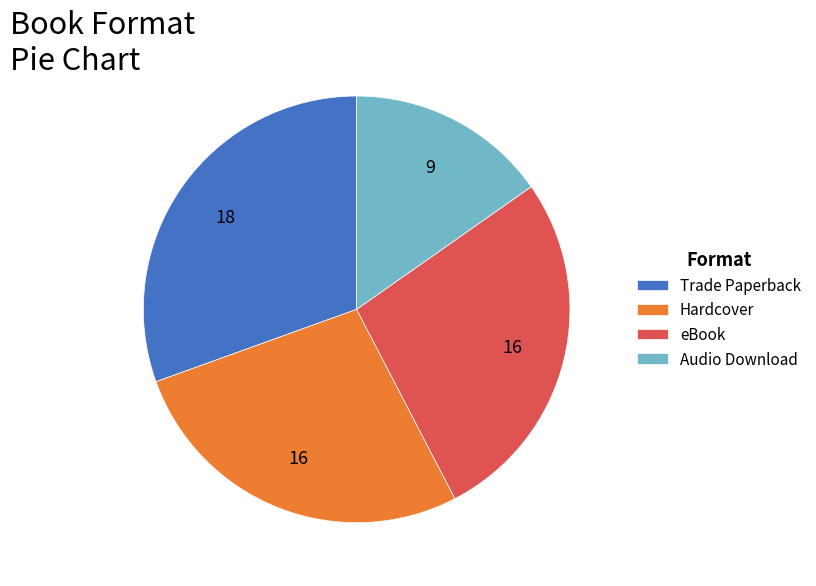

True or false: Trade Paperback accounts for 31% of the total.

True